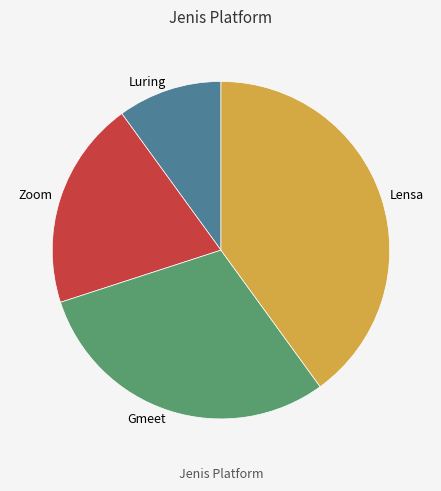

Does any single category account for the majority?

No